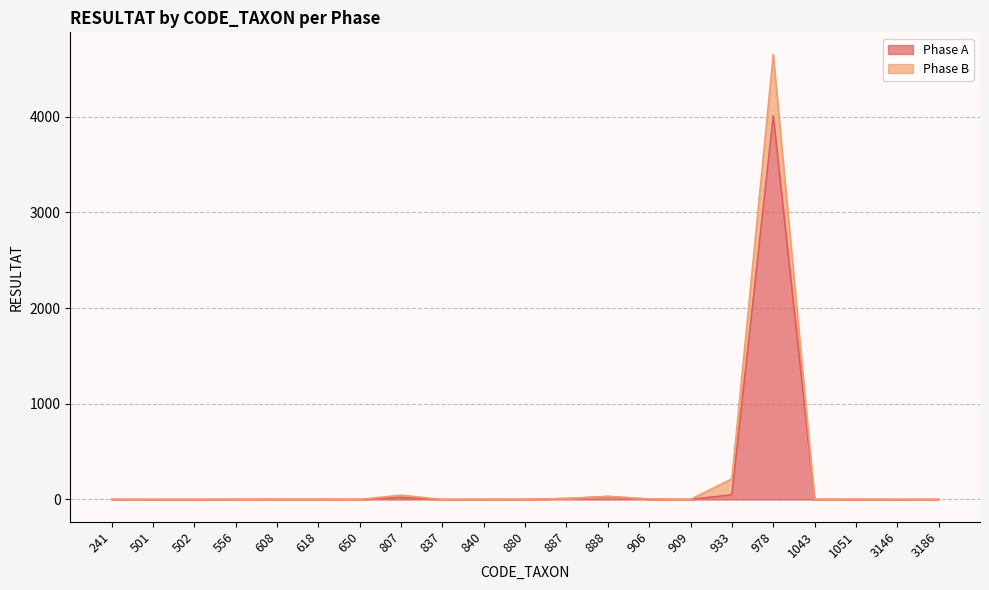

How many lines are shown in the chart?

2